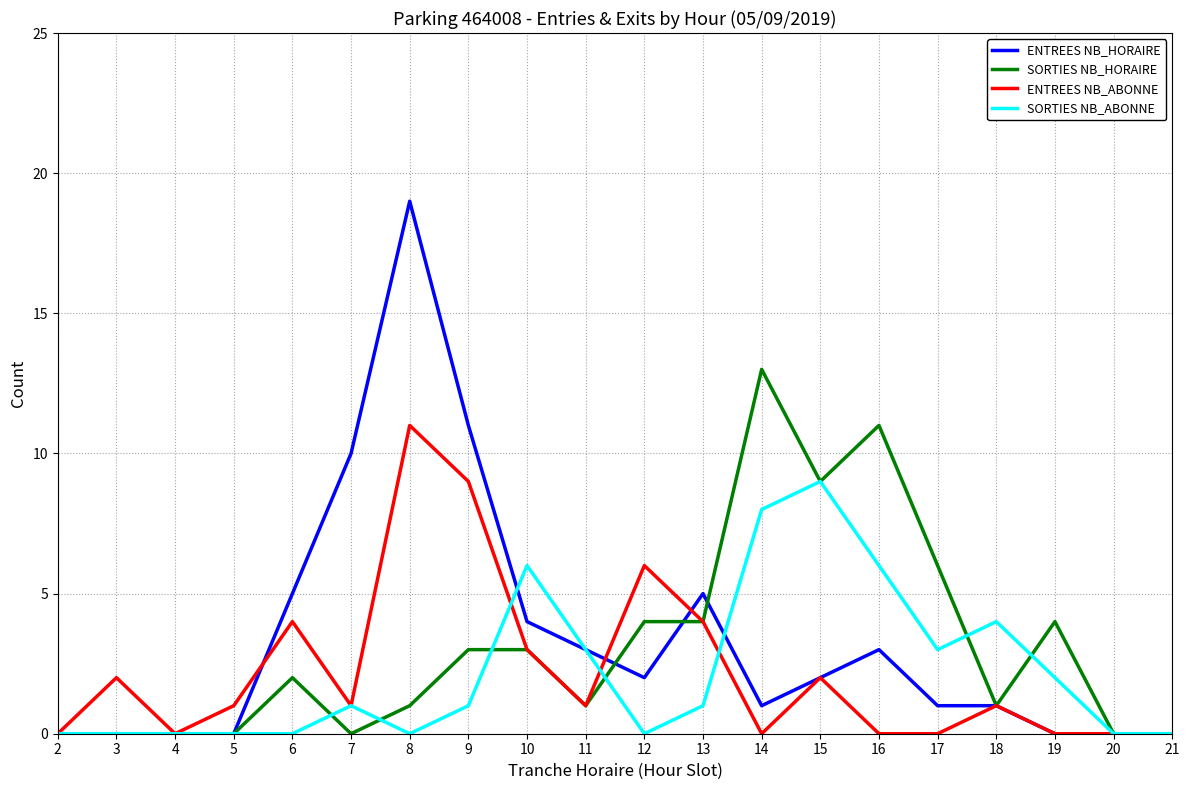

Where does the ENTREES NB_ABONNE series first go above 1?

3